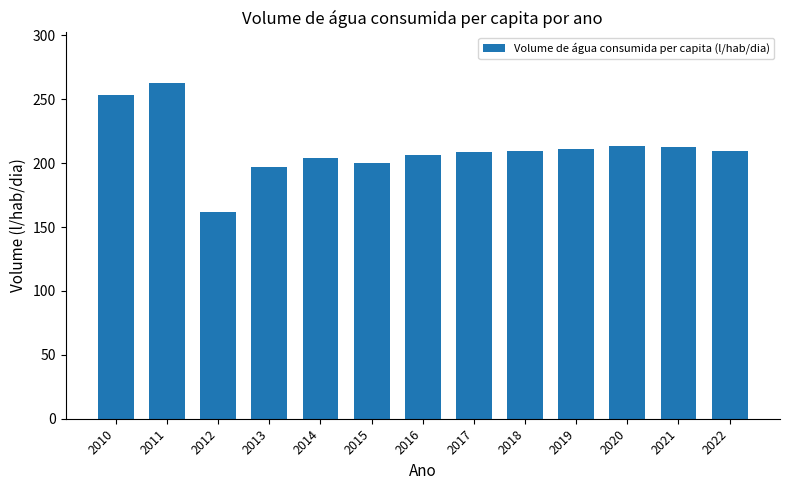

What is the difference between the second highest and second lowest values?

56.9